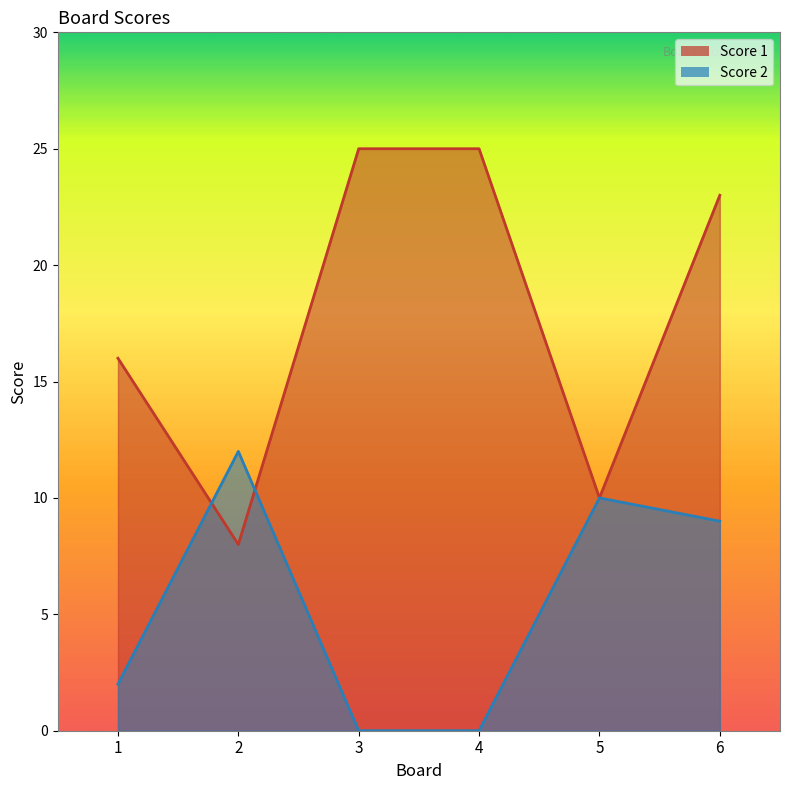

The value of Score 2 at 6 is 15. True or false?

False